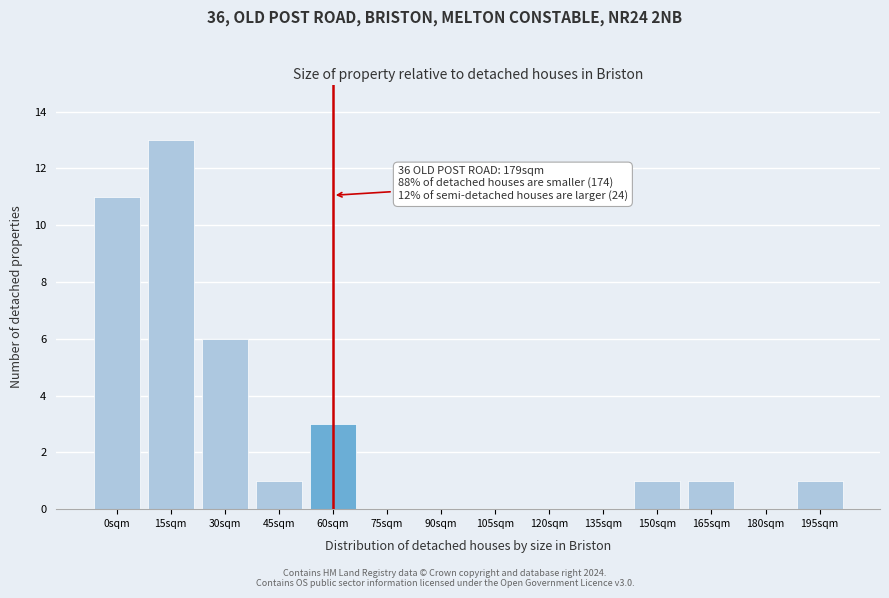

Reading right to left, what are all the values shown in this chart?

195sqm=1	180sqm=0	165sqm=1	150sqm=1	135sqm=0	120sqm=0	105sqm=0	90sqm=0	75sqm=0	60sqm=3	45sqm=1	30sqm=6	15sqm=13	0sqm=11